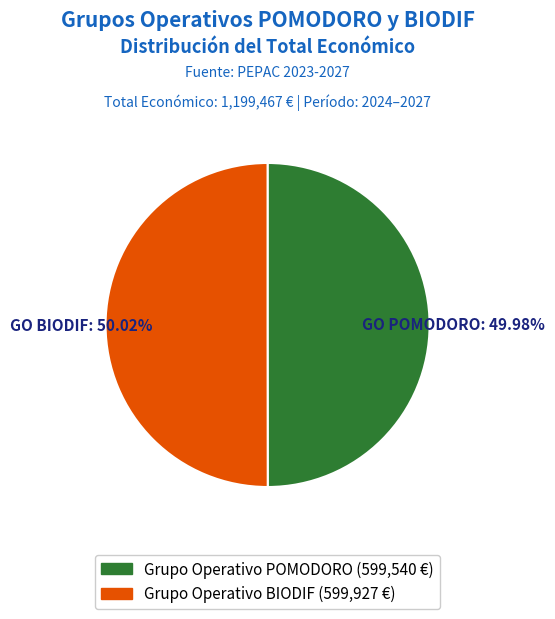

Do Grupo Operativo BIODIF and Grupo Operativo POMODORO together represent more than half of the pie?

Yes